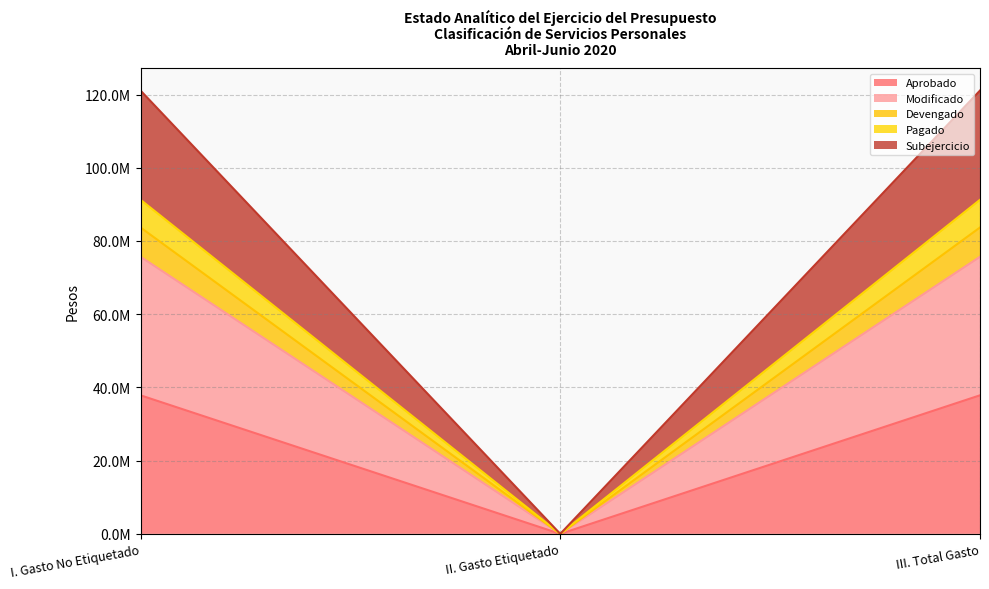

What are all the series names shown in the legend?

Aprobado, Modificado, Devengado, Pagado, Subejercicio